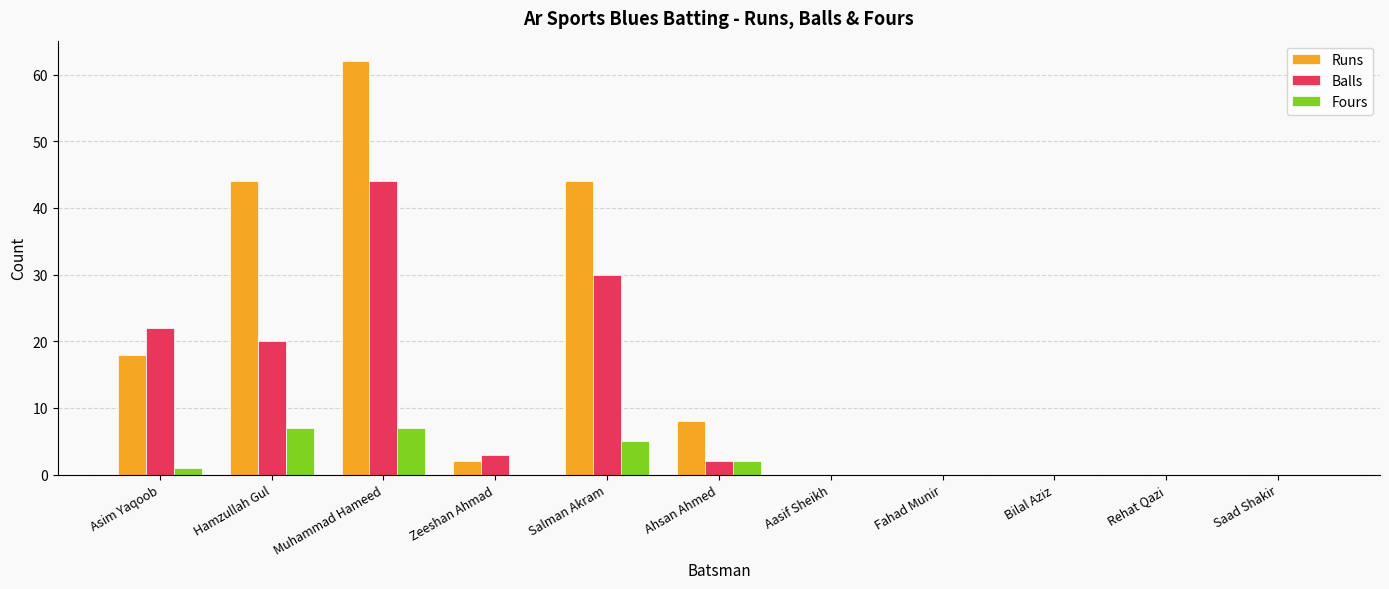

Which series changed the most between Asim Yaqoob and Muhammad Hameed?

Runs